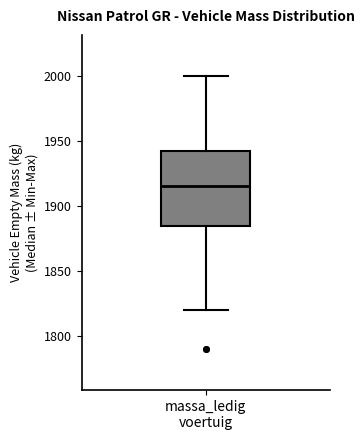

Read this box plot against the y-axis: the position of the median line, the range covered by the box, and the ends of both whiskers. The values are not printed on the chart, so give them approximately, as read against the axis.

median 1915, box 1885 to 1945, whiskers 1820 to 2000